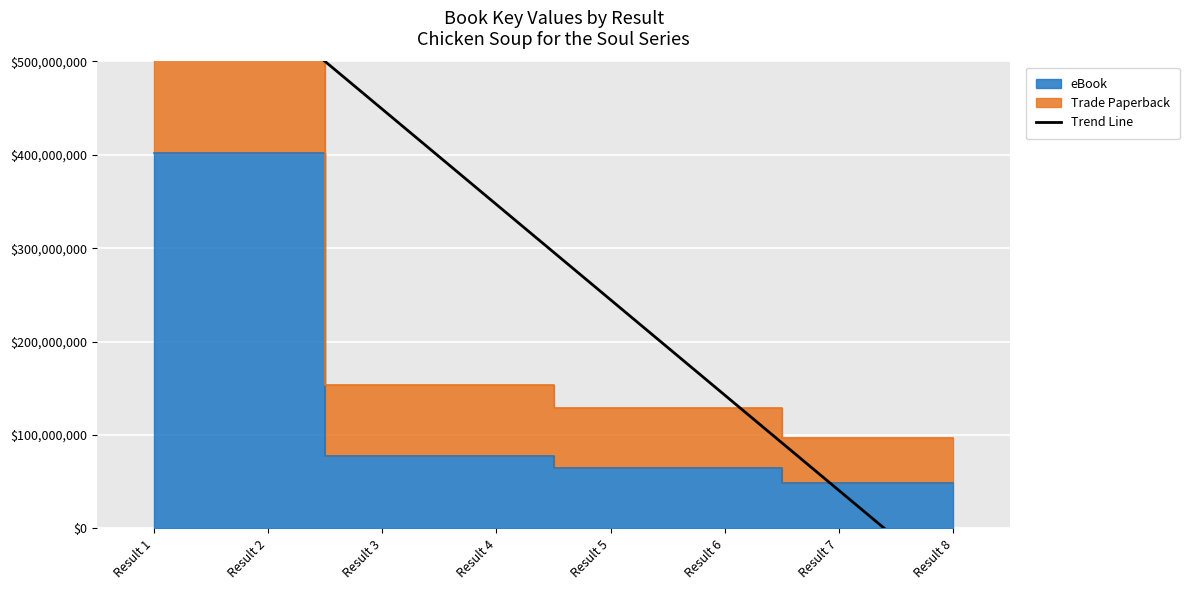

The value at Result 1 is 653101211.3. True or false?

True